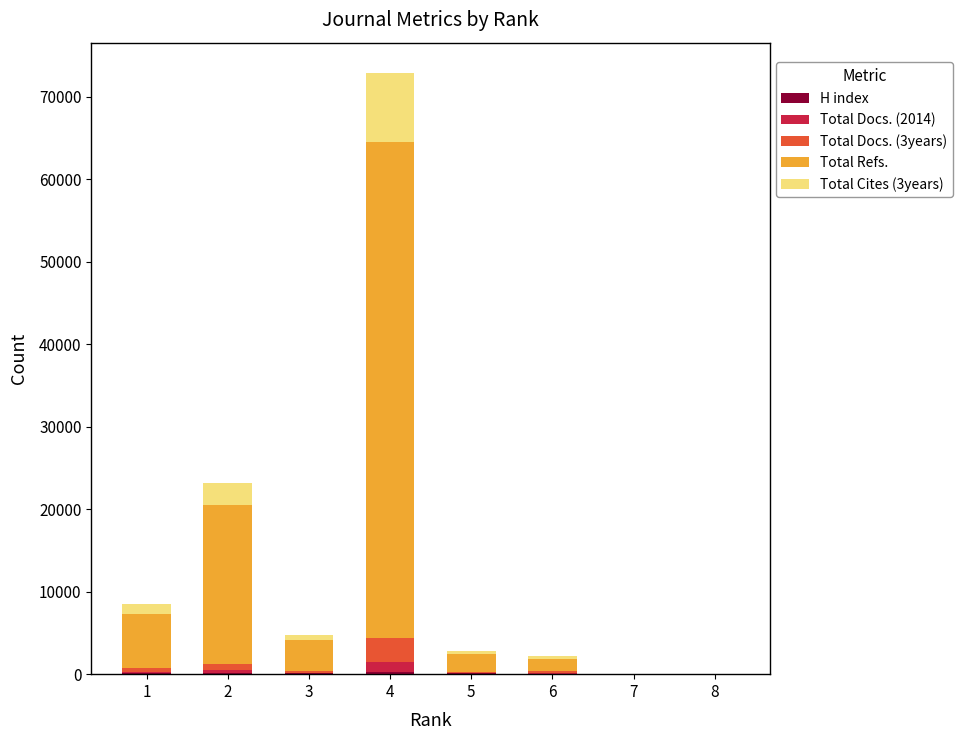

At which category is the sum across all series the highest?

4